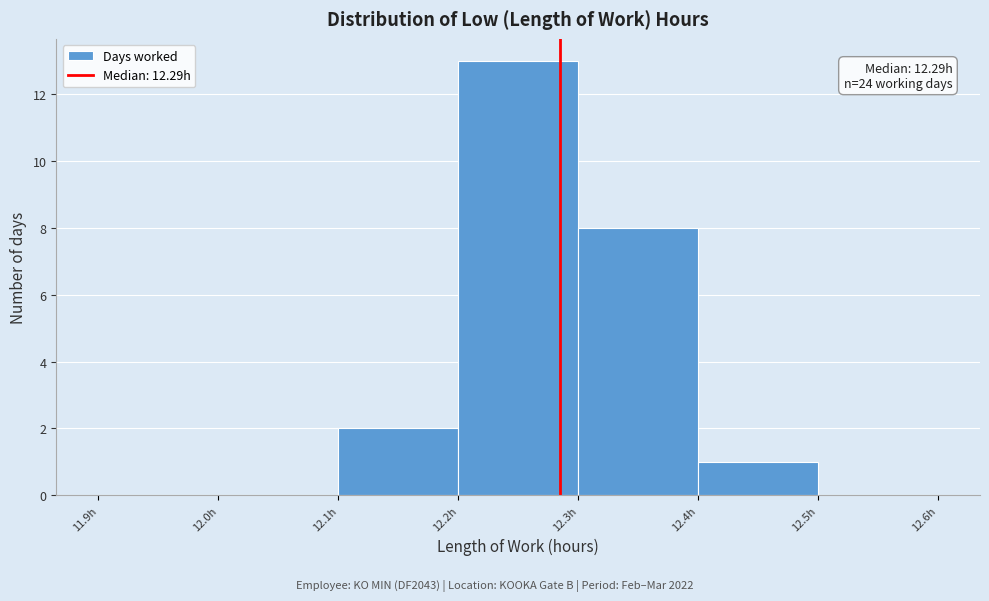

Which range on the x-axis has the tallest bar?

12.2 to 12.3